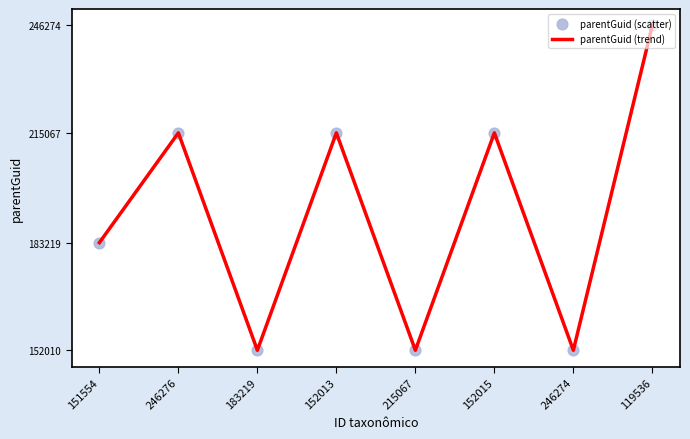

Is it true that the value at 119536 is 246274?

True